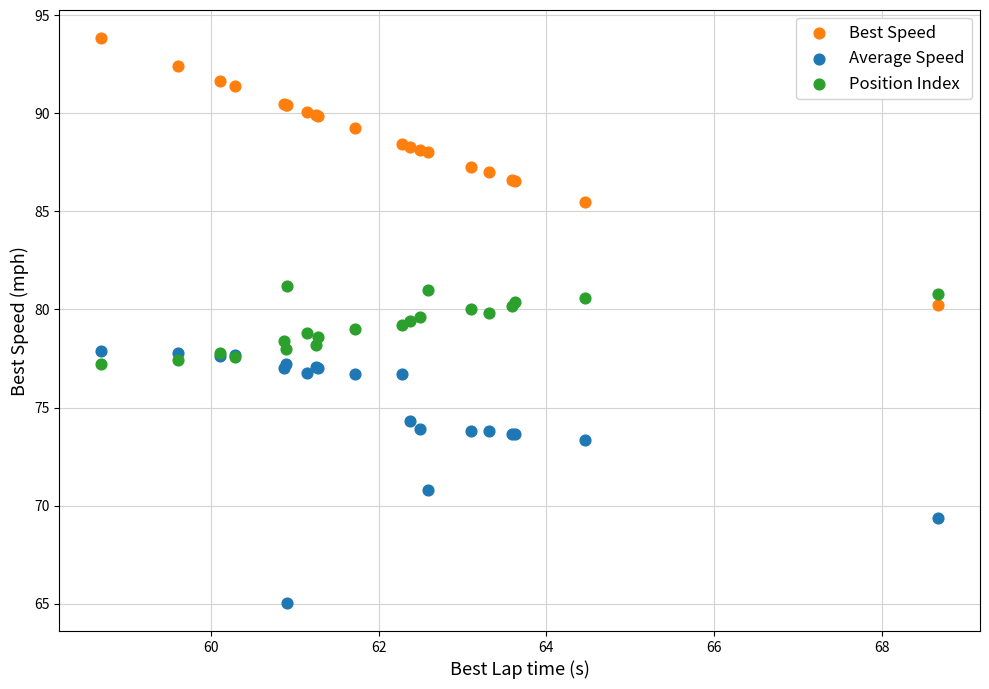

Which series reaches the maximum Y coordinate?

Best Speed